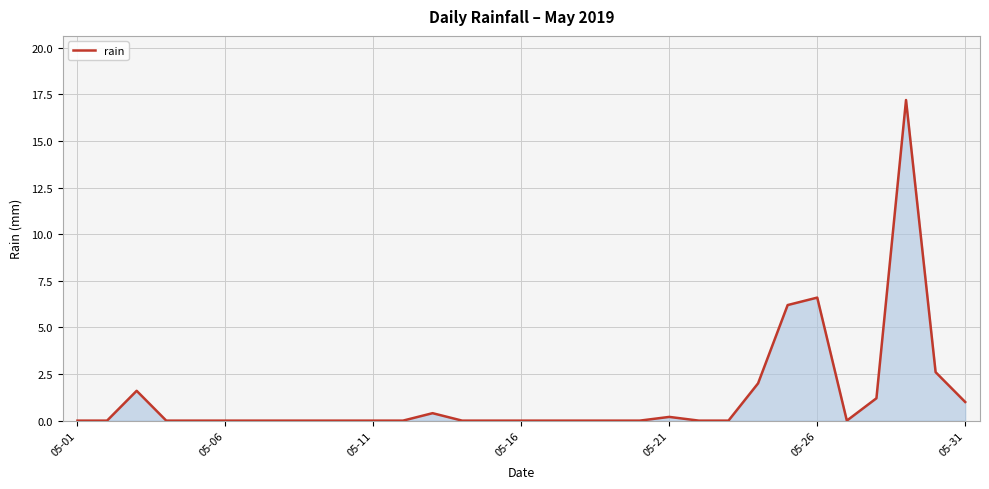

Reading left to right, list all the values displayed in this chart.

0.0	0.0	1.6	0.0	0.0	0.0	0.0	0.0	0.0	0.0	0.0	0.0	0.4	0.0	0.0	0.0	0.0	0.0	0.0	0.0	0.2	0.0	0.0	2.0	6.2	6.6	0.0	1.2	17.2	2.6	1.0